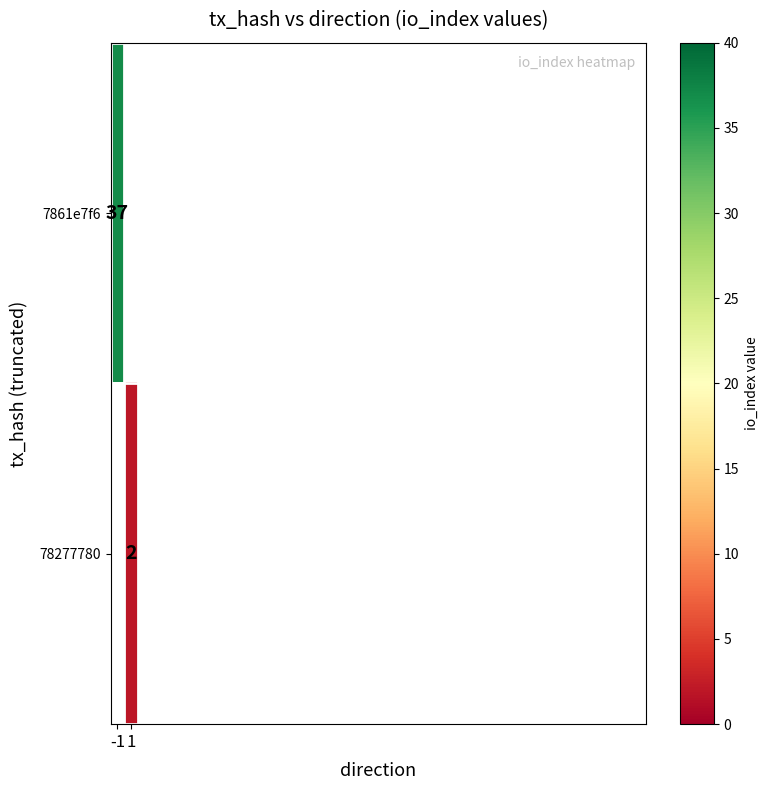

How many categories are shown in the chart?

2